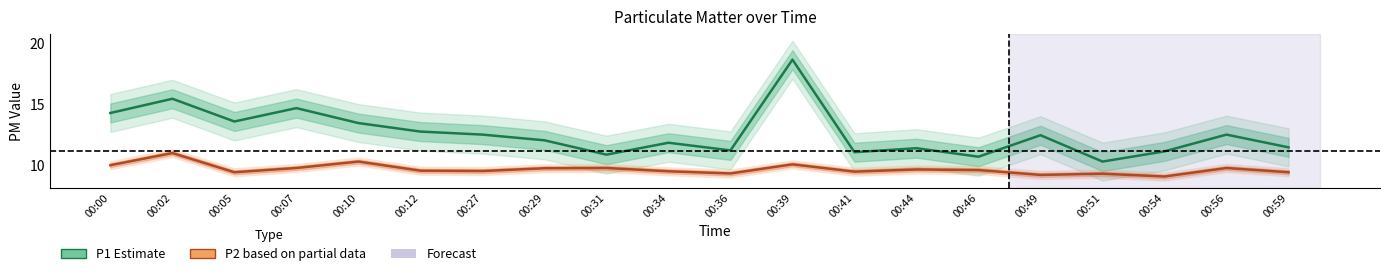

Reading left to right, list all the values displayed in this chart.

P1 (Estimate): 00:00=14.3	00:02=15.4	00:05=13.6	00:07=14.7	00:10=13.4	00:12=12.8	00:27=12.5	00:29=12.0	00:31=10.8	00:34=11.8	00:36=11.2	00:39=18.7	00:41=11.1	00:44=11.4	00:46=10.7	00:49=12.4	00:51=10.3	00:54=11.1	00:56=12.5	00:59=11.4
P2 (Partial): 00:00=10.0	00:02=11.0	00:05=9.4	00:07=9.8	00:10=10.3	00:12=9.5	00:27=9.5	00:29=9.7	00:31=9.8	00:34=9.5	00:36=9.3	00:39=10.1	00:41=9.4	00:44=9.6	00:46=9.6	00:49=9.2	00:51=9.3	00:54=9.1	00:56=9.8	00:59=9.4